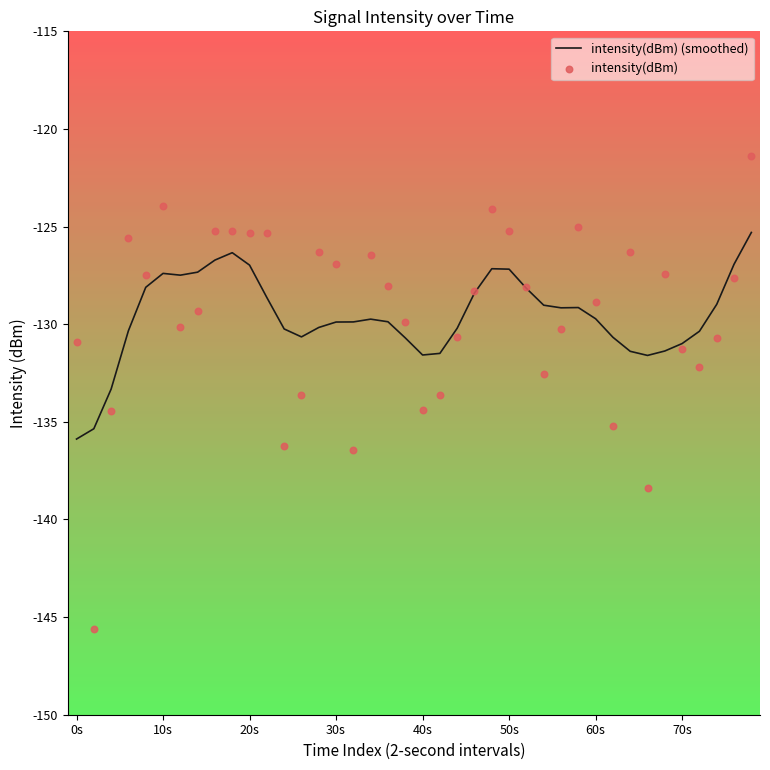

What is the total value across all series at 36?

-262.6